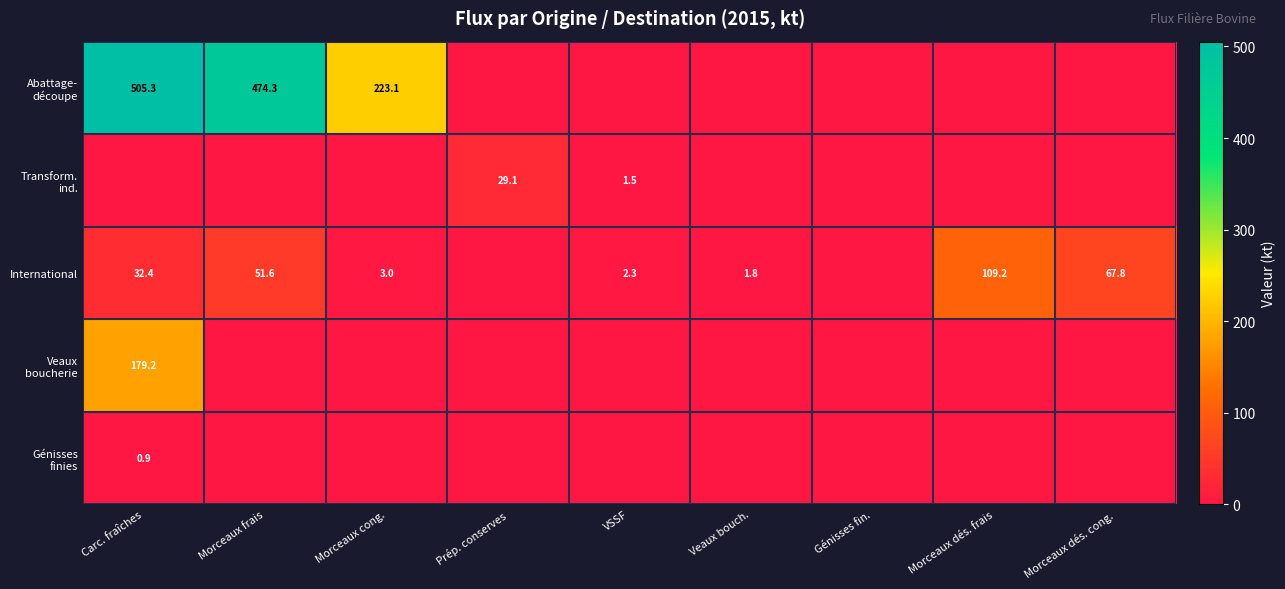

Count the number of data series in this chart.

5